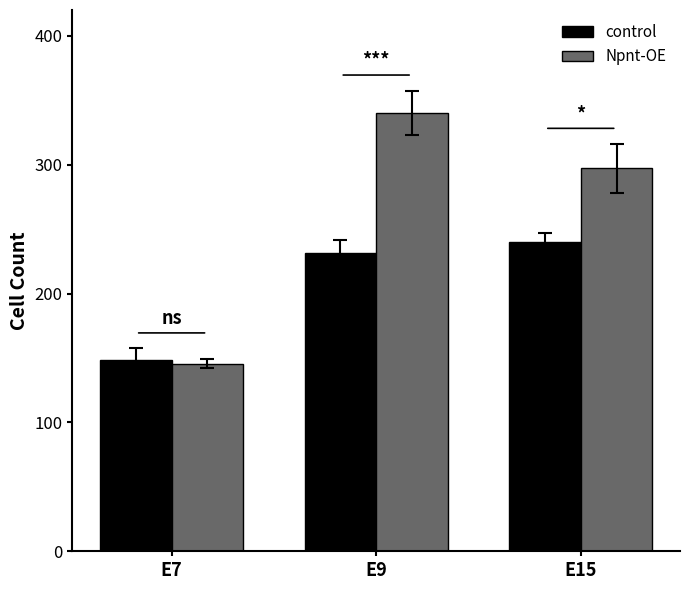

What is the spread (max minus min) of values at E15?

57.4